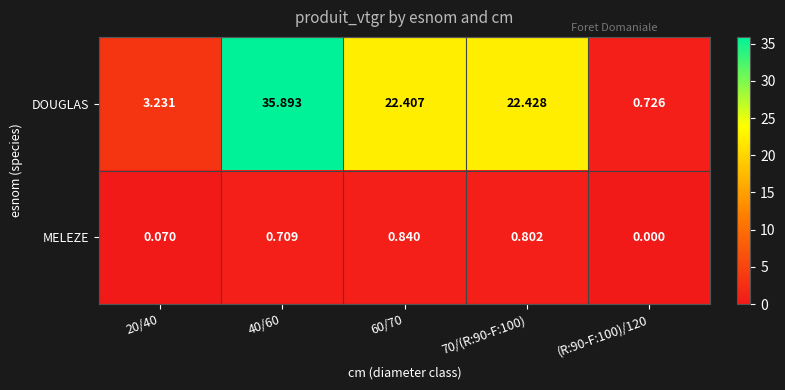

How many data points does each series have?

5